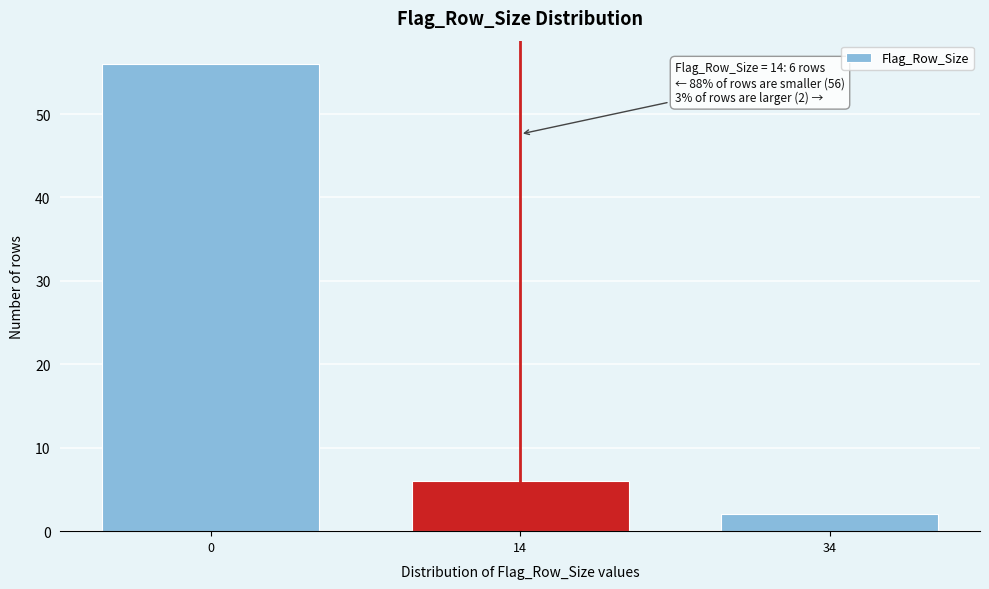

Reading left to right, transcribe all the data shown in this chart.

0=56	14=6	34=2